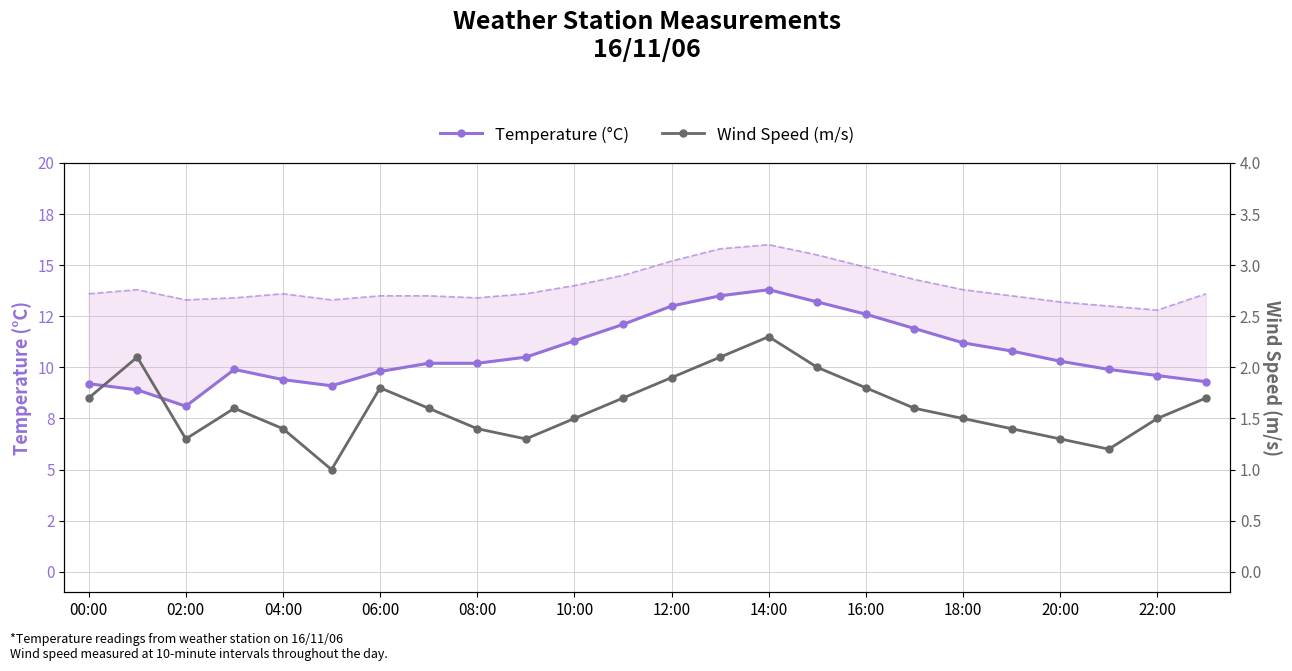

At 20:00, list the series in order from smallest to largest.

Wind Speed (m/s), Temperature (°C)